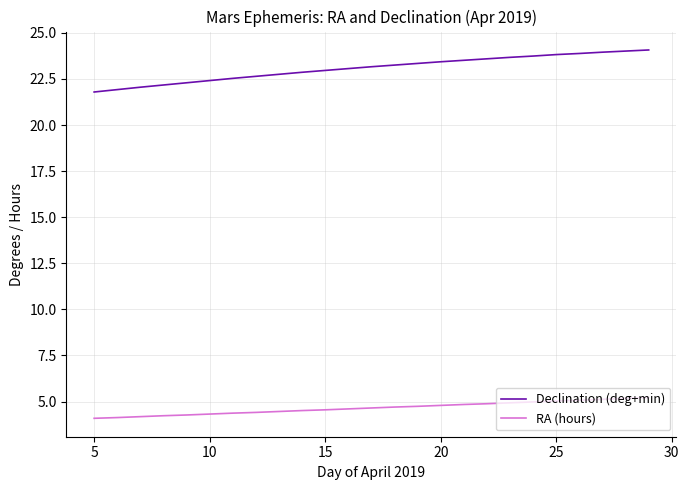

Which series has the widest spread of values?

Declination (deg+min)